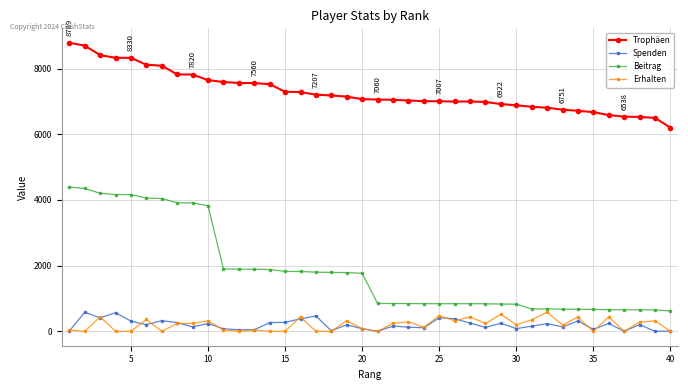

How many lines are shown in the chart?

4